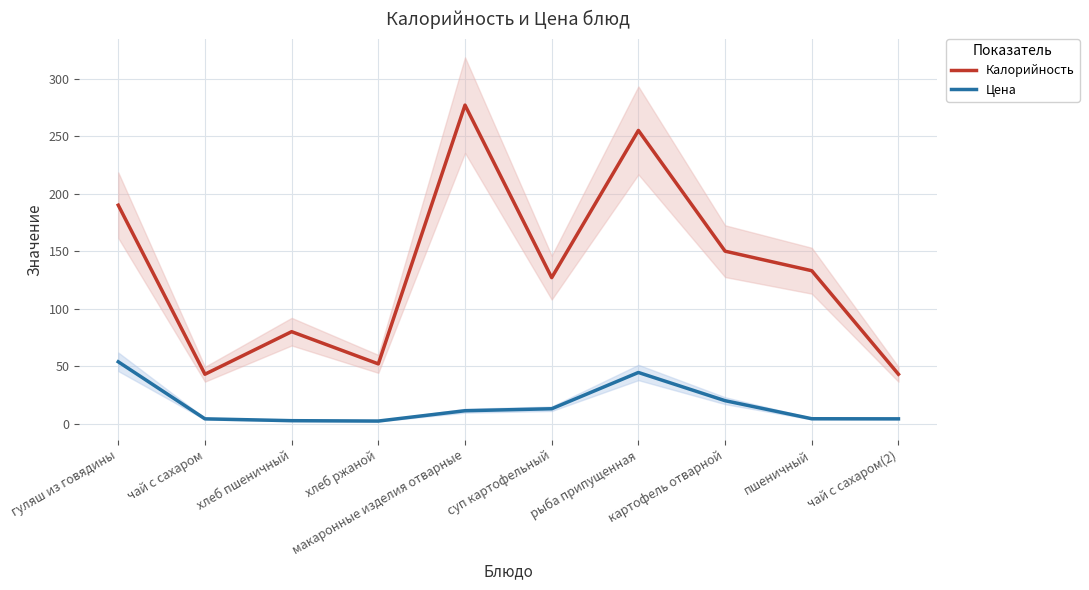

Rank the series by their maximum value, from highest to lowest.

Калорийность, Цена